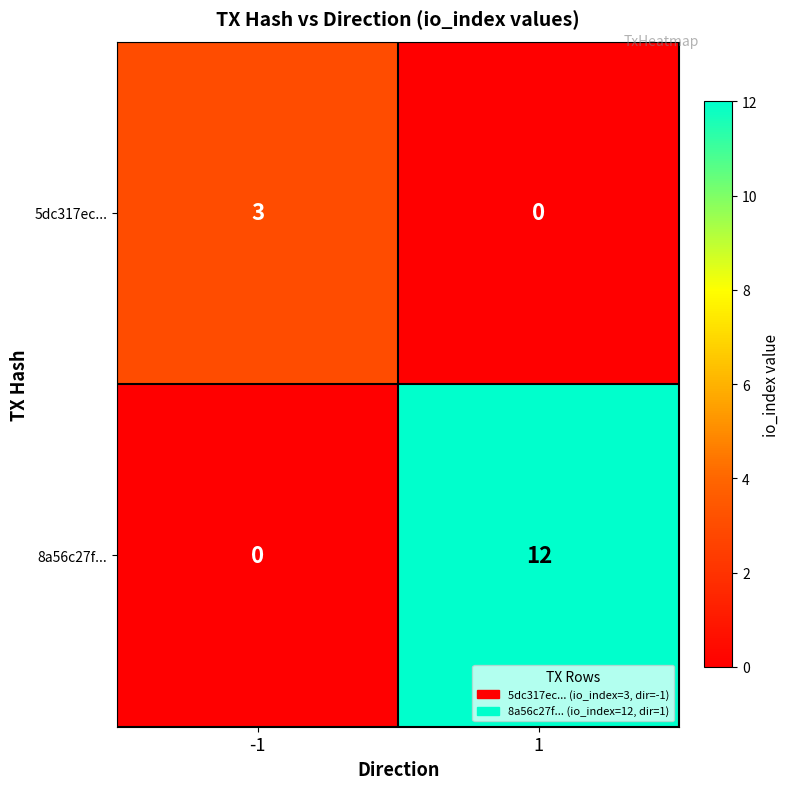

Reading right to left, extract all data points from this chart.

5dc317ec...: 1=0	-1=3
8a56c27f...: 1=12	-1=0